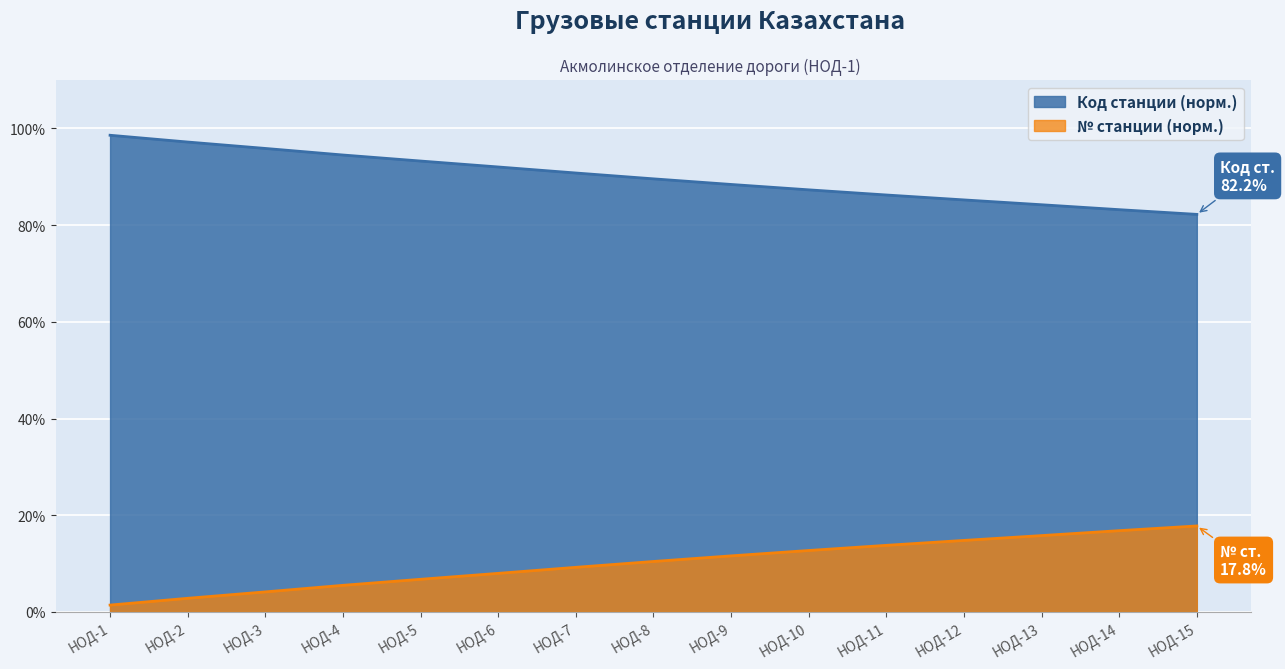

How many data points does each series have?

15